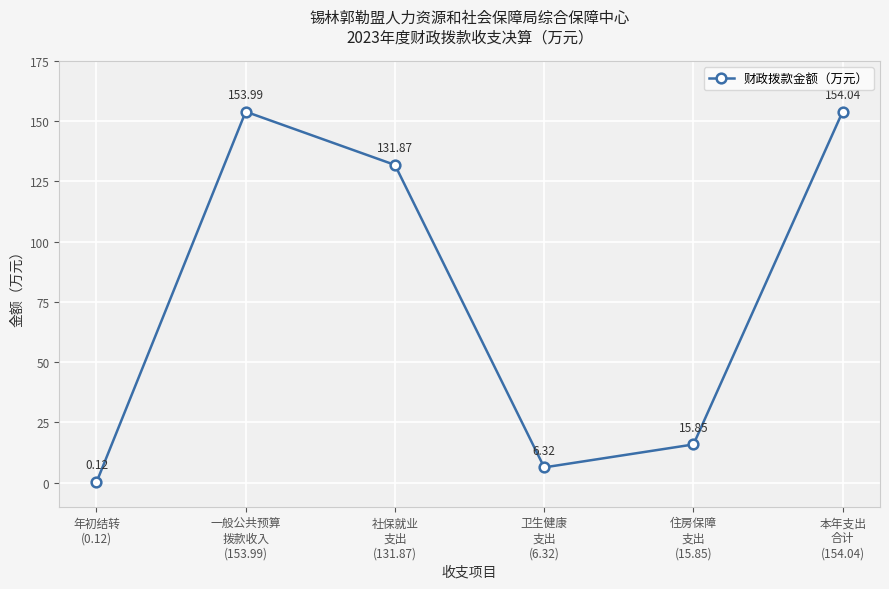

Rank the categories by value from highest to lowest.

本年支出
合计
(154.04), 一般公共预算
拨款收入
(153.99), 社保就业
支出
(131.87), 住房保障
支出
(15.85), 卫生健康
支出
(6.32), 年初结转
(0.12)